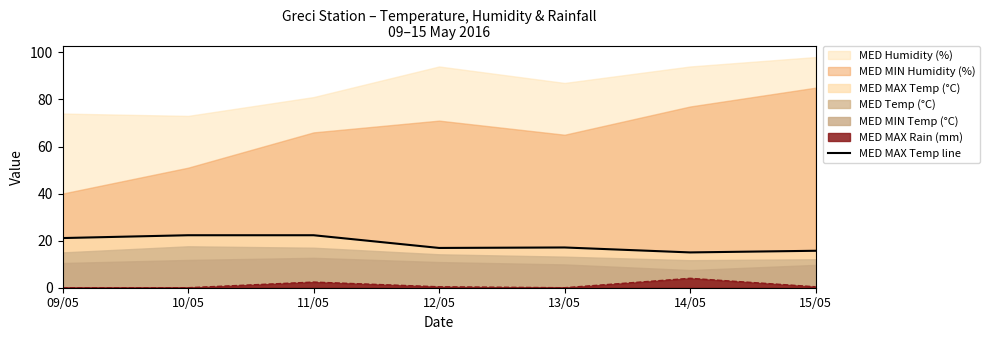

What is the lowest value of the MED MAX Temp line series?

15.0